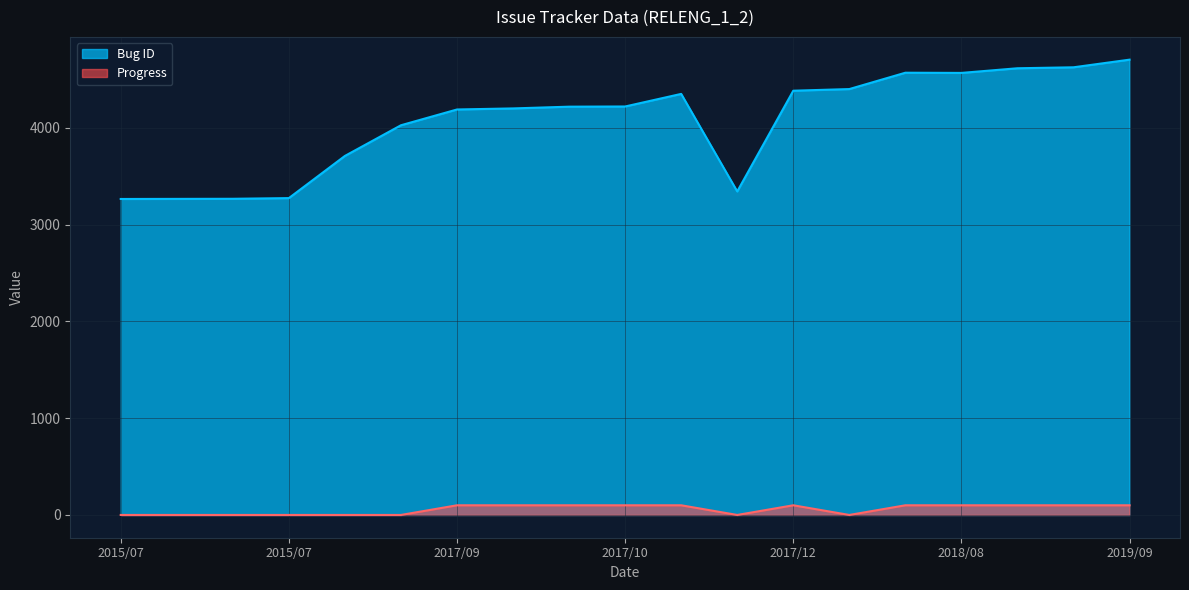

True or false: Progress and Bug ID cross at least once.

False